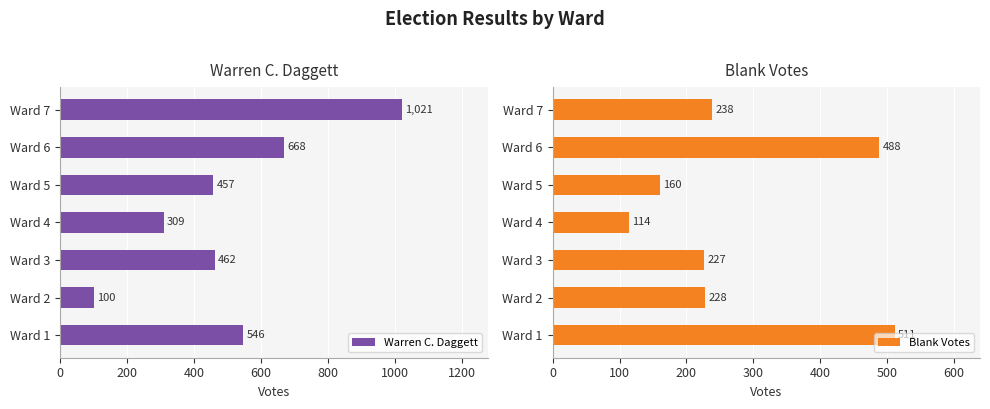

How many categories are shown in the chart?

7